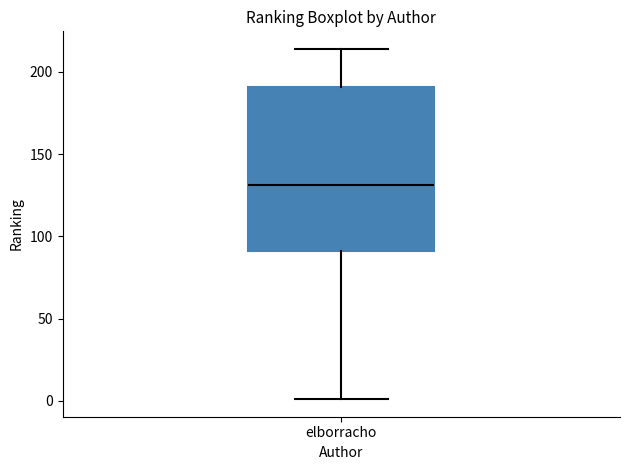

Where does the upper whisker of the box for elborracho end on the y-axis? The values are not printed on the chart, so give them approximately, as read against the axis.

215